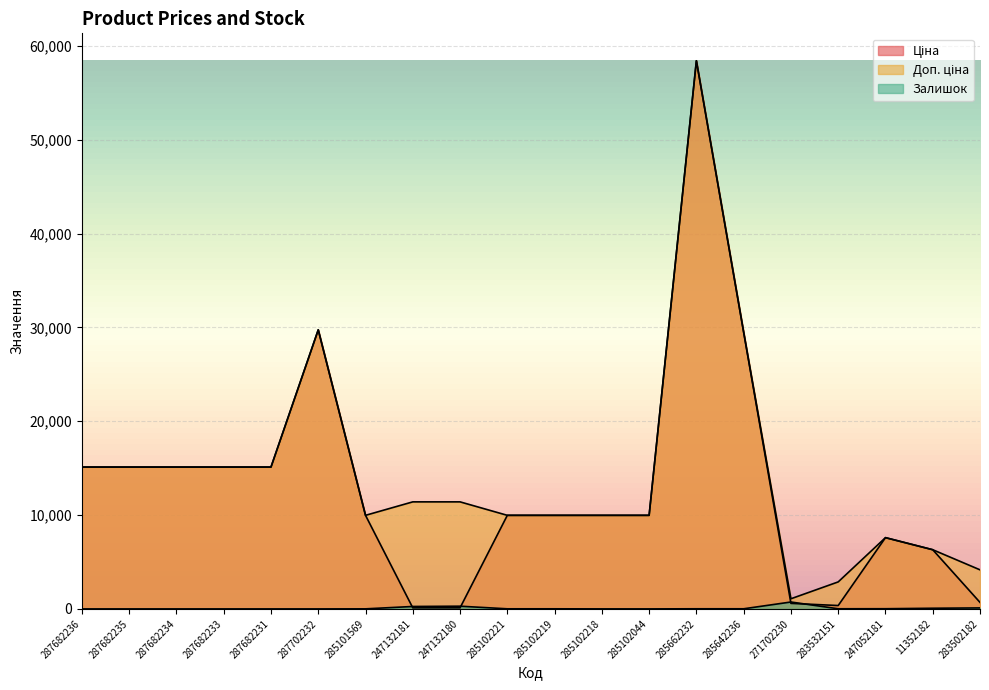

True or false: Залишок and Ціна intersect in this chart.

True